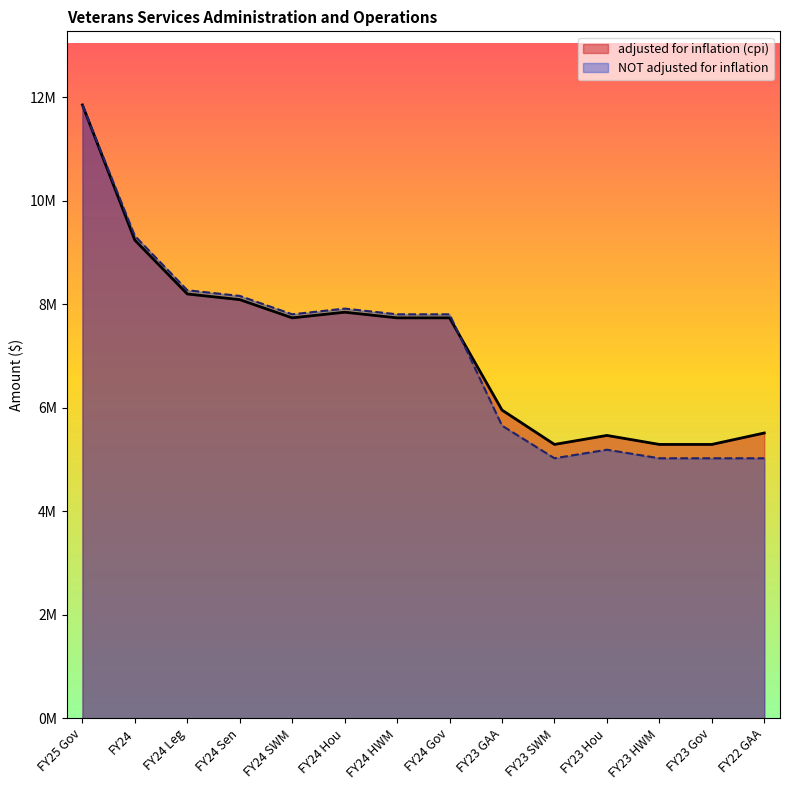

Reading left to right, extract all data points from this chart.

adjusted for inflation (cpi): FY25 Gov=11847589	FY24=9235315	FY24 Leg=8196109	FY24 Sen=8087073	FY24 SWM=7735184	FY24 Hou=7844220	FY24 HWM=7735184	FY24 Gov=7735184	FY23 GAA=5953494	FY23 SWM=5289985	FY23 Hou=5463761	FY23 HWM=5289985	FY23 Gov=5289985	FY22 GAA=5510836
NOT adjusted for inflation: FY25 Gov=11847589	FY24=9316959	FY24 Leg=8268565	FY24 Sen=8158565	FY24 SWM=7803565	FY24 Hou=7913565	FY24 HWM=7803565	FY24 Gov=7803565	FY23 GAA=5652822	FY23 SWM=5022822	FY23 Hou=5187822	FY23 HWM=5022822	FY23 Gov=5022822	FY22 GAA=5022822